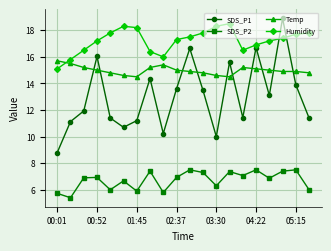

Reading left to right, what are all the values shown in this chart?

SDS_P1: 8.8	11.1	11.9	16.0	11.4	10.7	11.2	14.4	10.2	13.6	16.6	13.5	10.0	15.6	11.4	16.7	13.1	18.9	13.9	11.4
SDS_P2: 5.7	5.4	6.9	6.9	6.0	6.7	5.9	7.4	5.8	6.9	7.5	7.3	6.3	7.4	7.1	7.5	6.9	7.4	7.5	6.0
Temp: 15.7	15.5	15.2	15.0	14.8	14.6	14.5	15.2	15.4	15.0	14.9	14.8	14.6	14.5	15.2	15.1	15.0	14.9	14.9	14.8
Humidity: 15.1	15.8	16.5	17.2	17.8	18.3	18.2	16.4	16.0	17.3	17.5	17.8	18.3	18.5	16.5	16.9	17.2	17.4	17.7	17.8